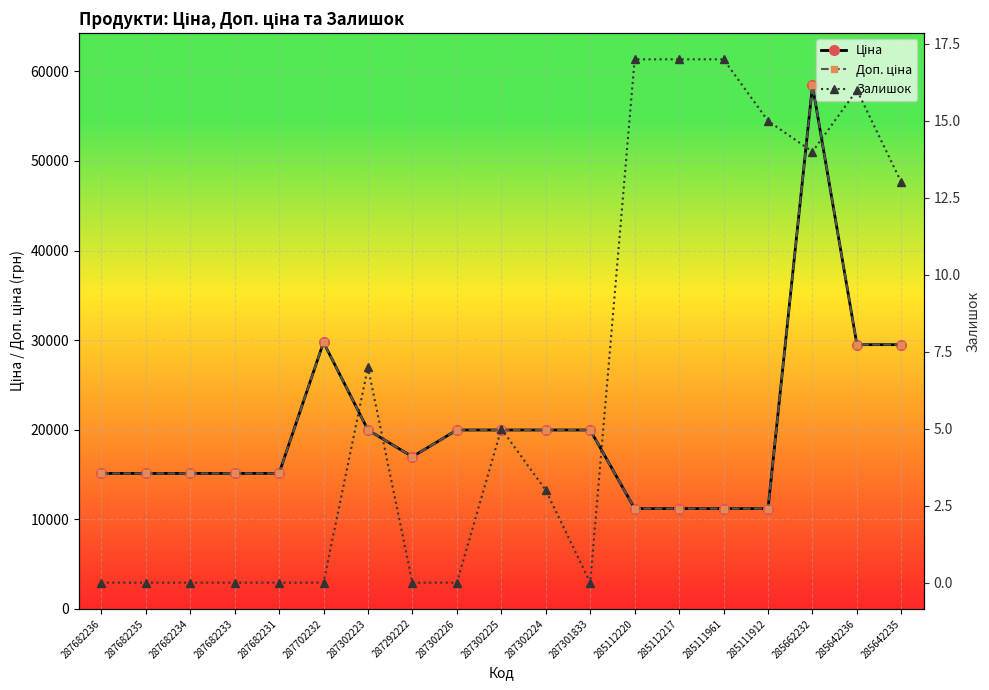

True or false: Ціна and Залишок cross at least once.

False